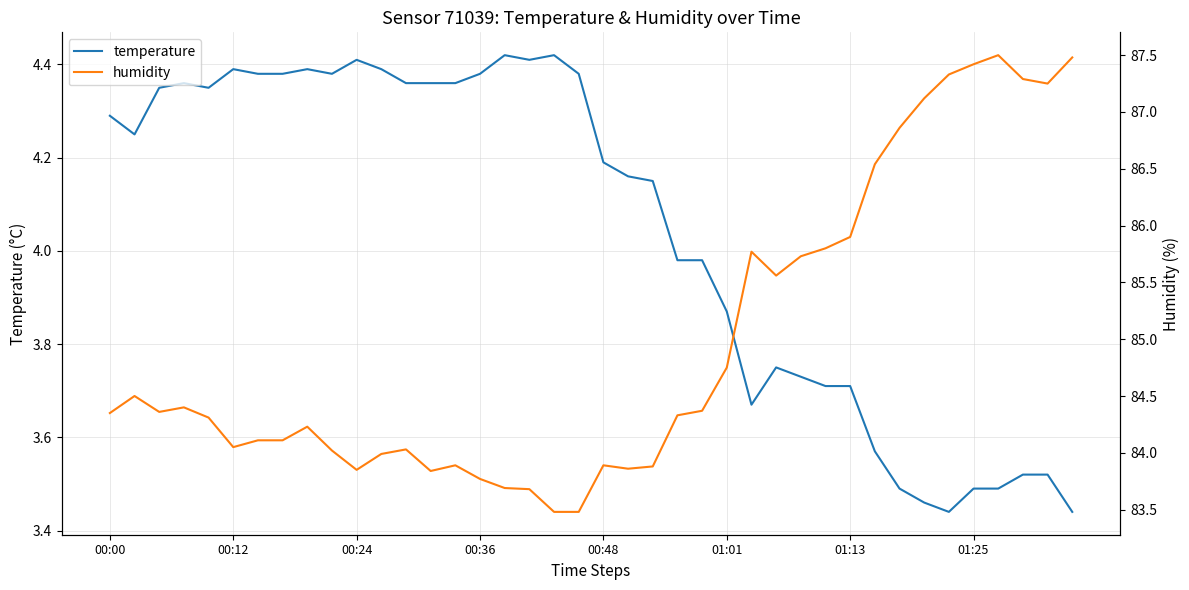

What are all the series names shown in the legend?

temperature, humidity